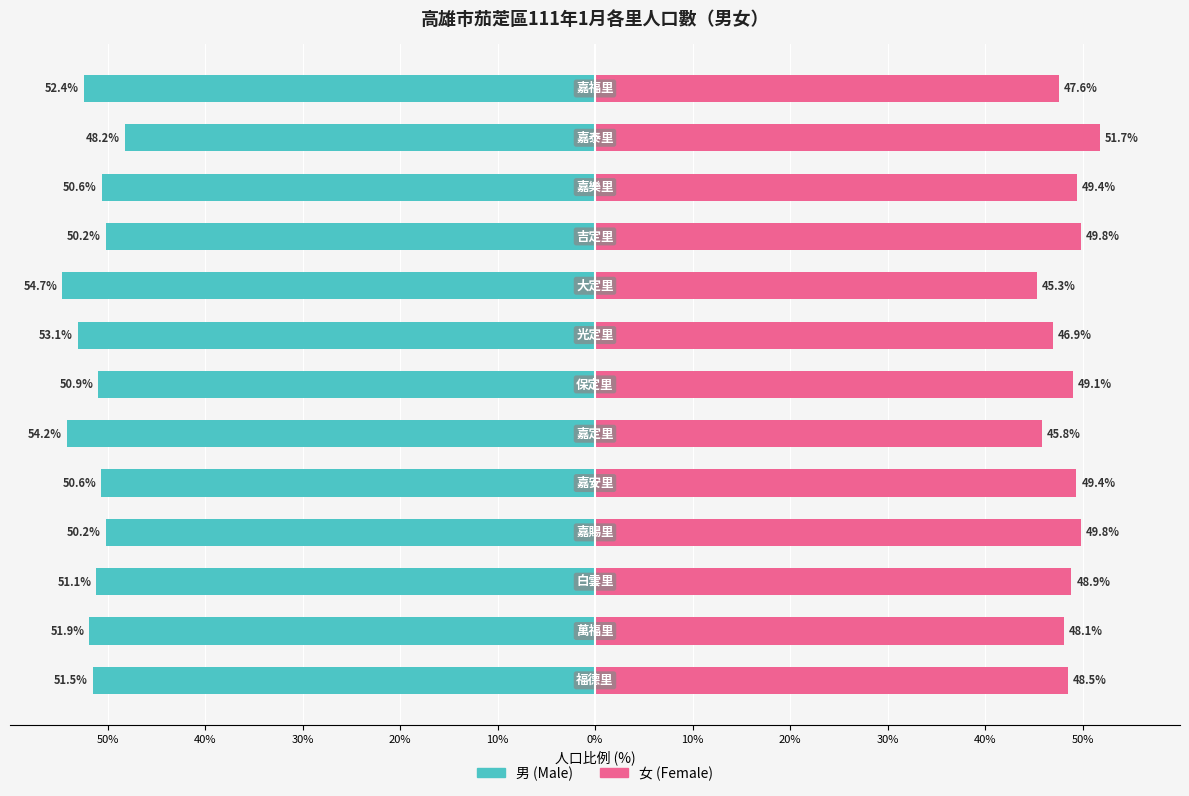

At which category is the sum across all series the highest?

11